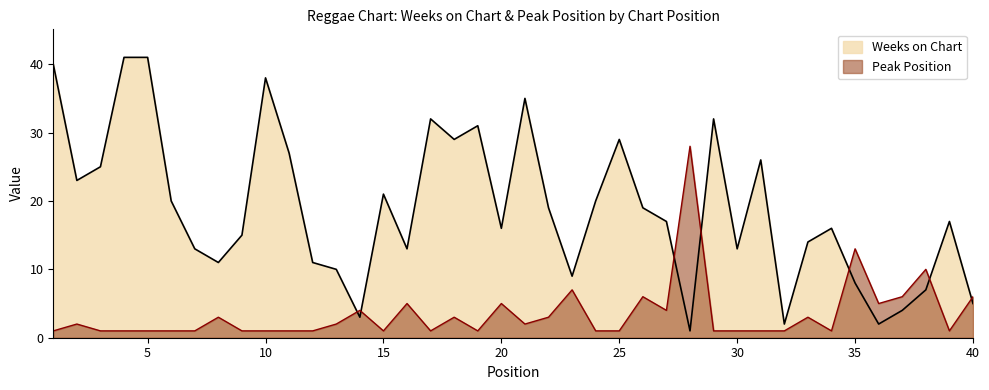

What is the difference between the second highest and second lowest values in the Weeks on Chart series?

39